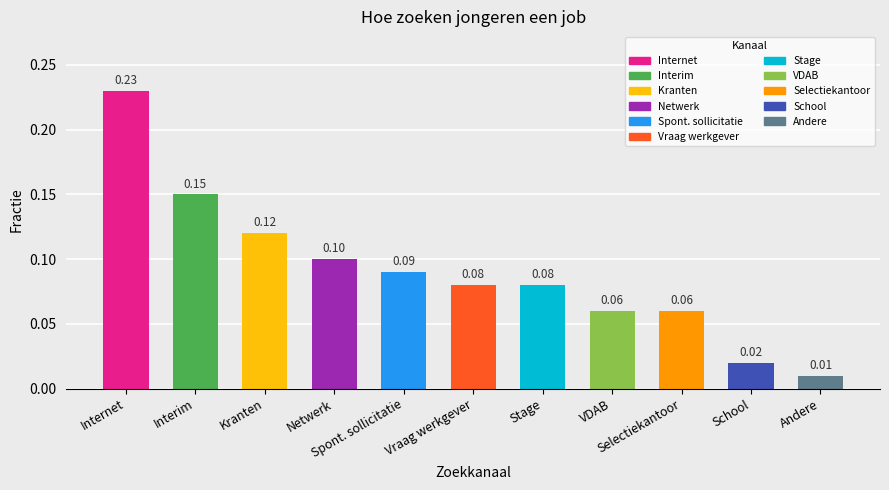

What is the sum of all values?

1.0